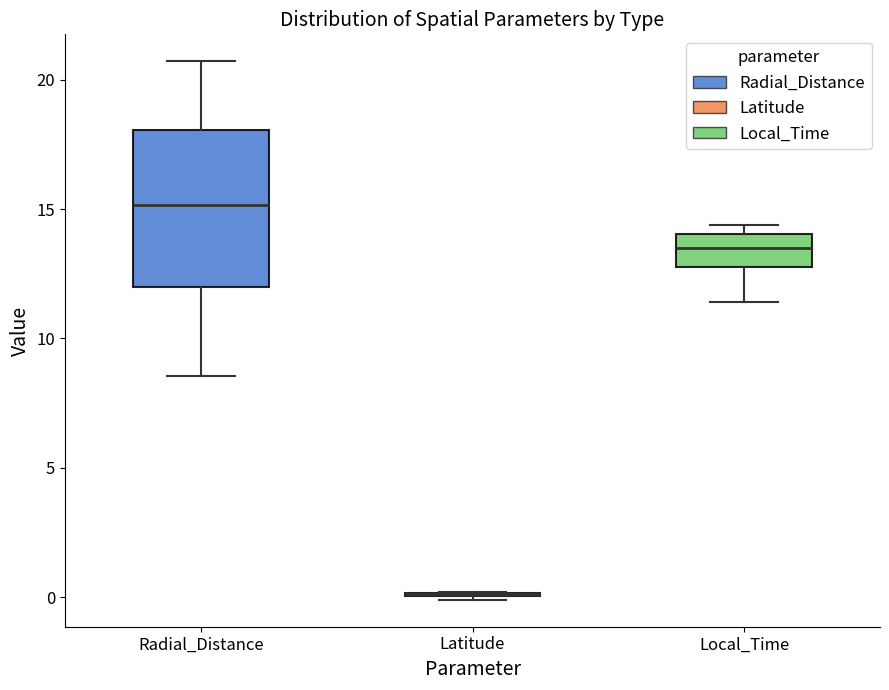

Where does the median line of the box for Radial_Distance sit on the y-axis? The values are not printed on the chart, so give them approximately, as read against the axis.

15.0